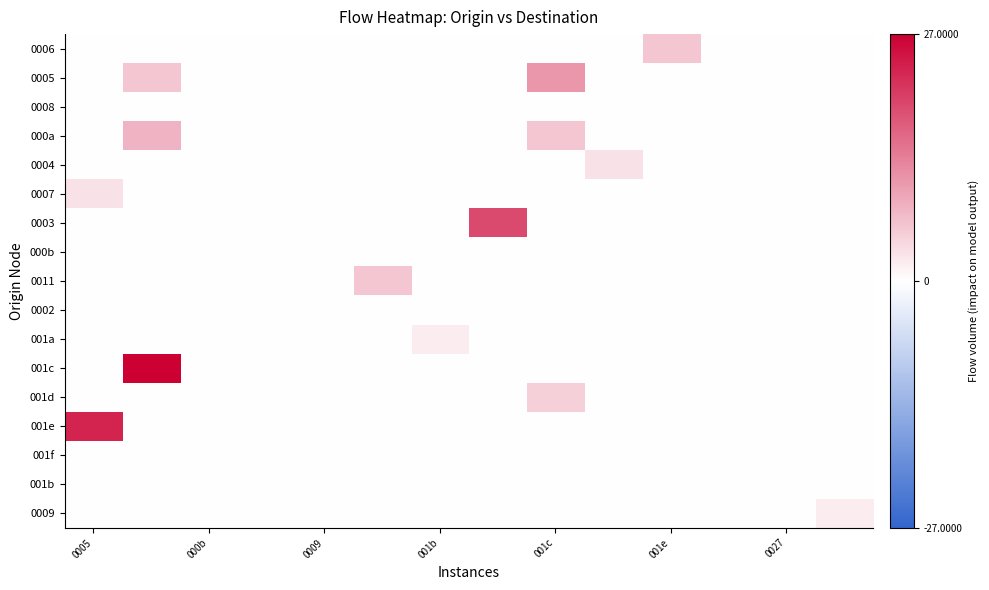

Which series has the largest total across all categories?

001c